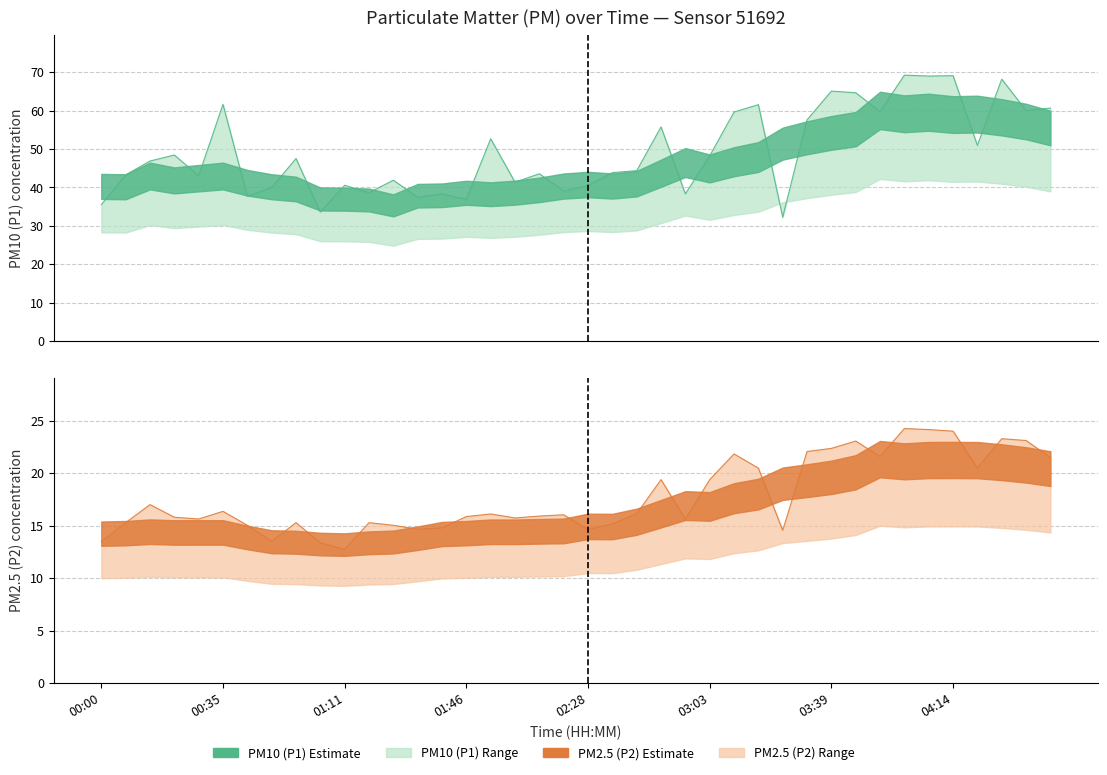

Which series has the largest range (max minus min)?

P1